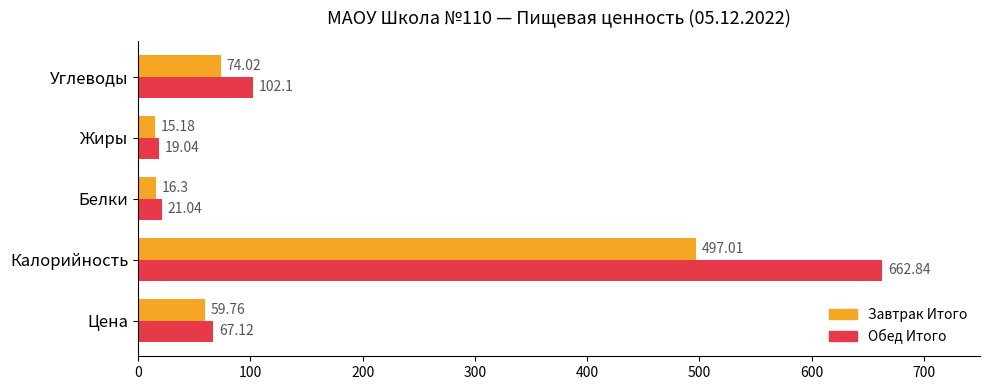

At which label is Завтрак Итого closest to 256?

Углеводы